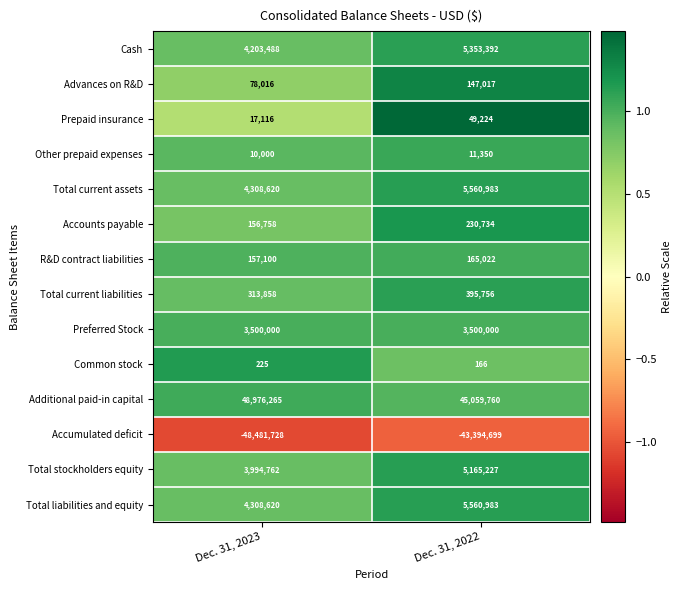

What is the maximum value shown in the chart?

48976265